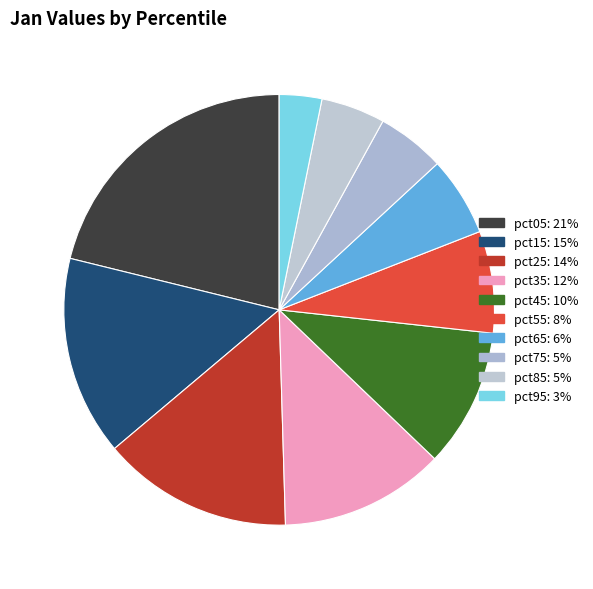

What is the ratio of the value at pct15 to the value at pct35?

1.2